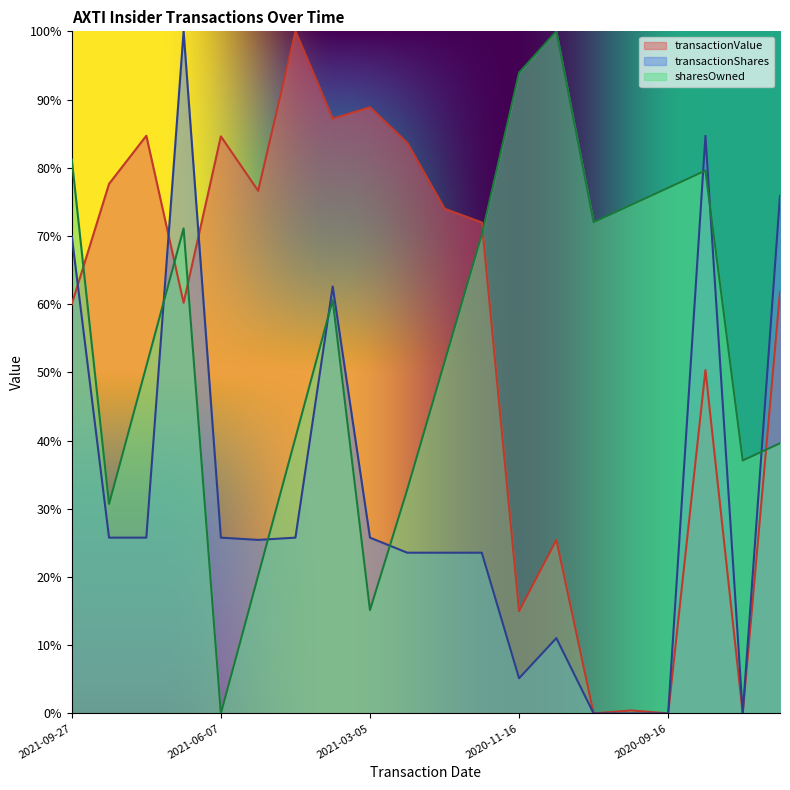

What are all the series names shown in the legend?

transactionValue, transactionShares, sharesOwned